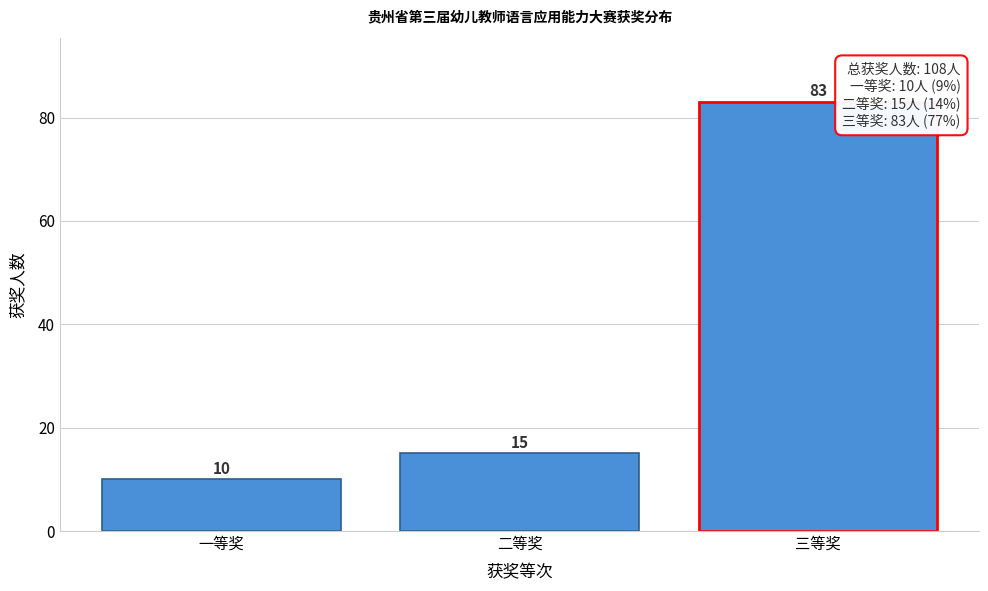

Reading left to right, list all the values displayed in this chart.

10	15	83